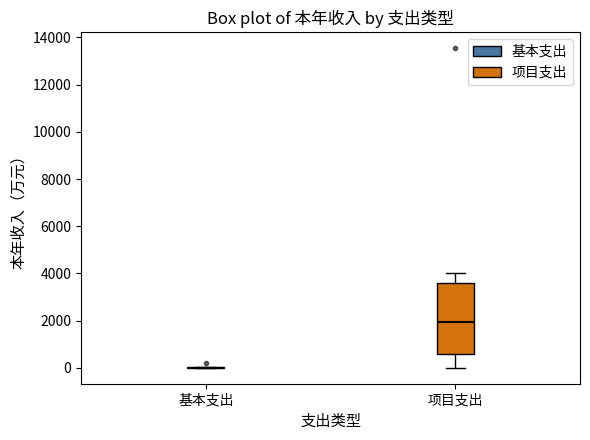

Comparing the boxes themselves (not the whiskers), which one is the tallest?

项目支出